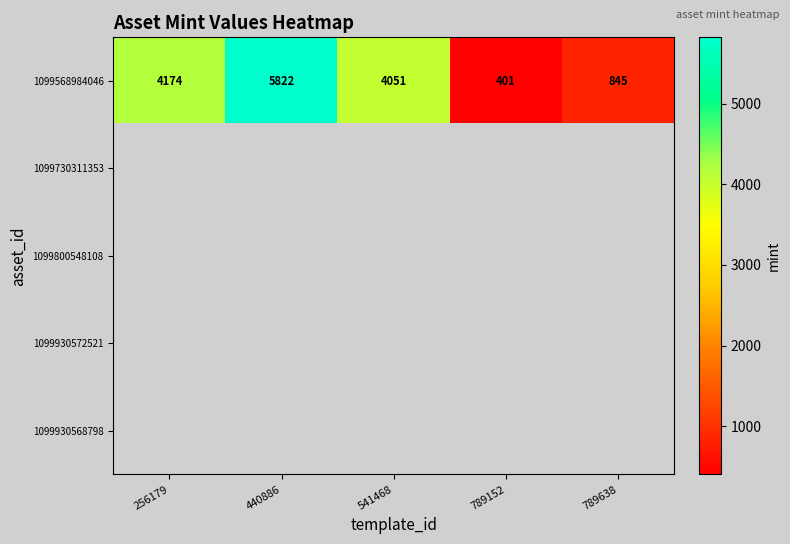

Count the number of data series in this chart.

5